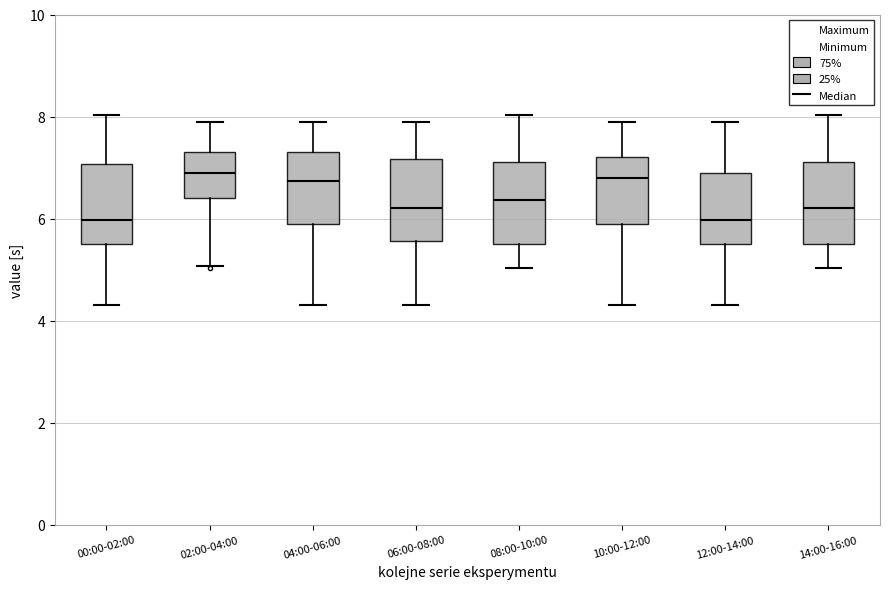

Where does the median line of the box for 06:00-08:00 sit on the y-axis? The values are not printed on the chart, so give them approximately, as read against the axis.

6.2